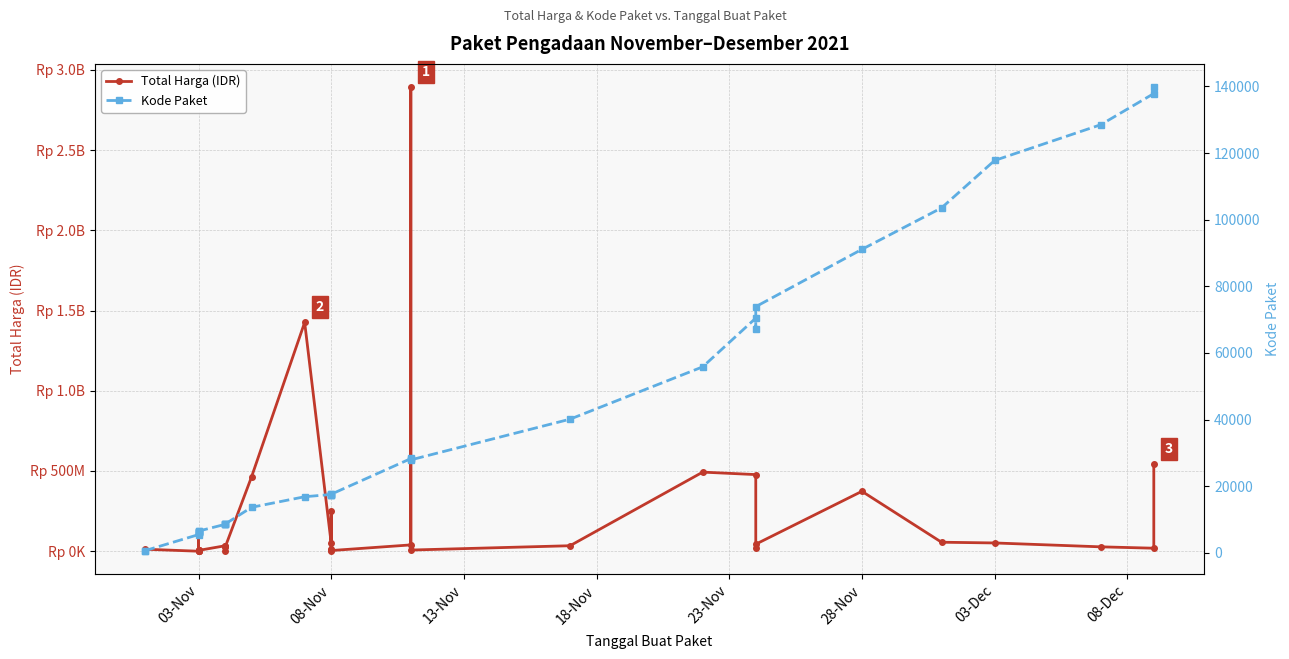

Count the number of data series in this chart.

2